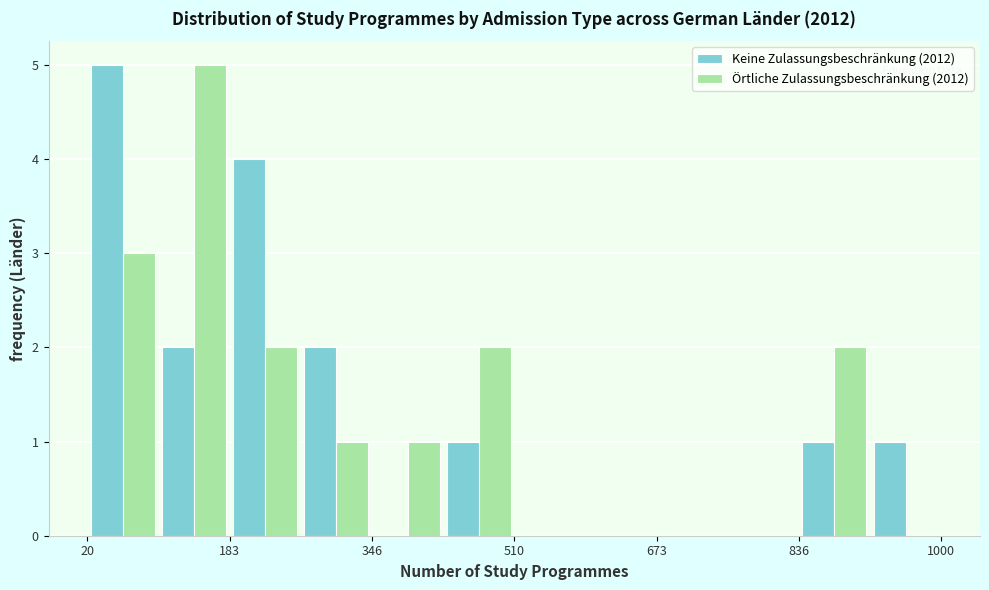

Reading left to right, list every range on the x-axis with the height of the bar of each series over it. Neither the bar edges nor the heights are printed on the chart, so give them approximately, as read against the axes.

20 to 100: Keine Zulassungsbeschränkung (2012)=5	Örtliche Zulassungsbeschränkung (2012)=3
100 to 180: Keine Zulassungsbeschränkung (2012)=2	Örtliche Zulassungsbeschränkung (2012)=5
180 to 260: Keine Zulassungsbeschränkung (2012)=4	Örtliche Zulassungsbeschränkung (2012)=2
260 to 340: Keine Zulassungsbeschränkung (2012)=2	Örtliche Zulassungsbeschränkung (2012)=1
340 to 420: Keine Zulassungsbeschränkung (2012)=0	Örtliche Zulassungsbeschränkung (2012)=1
420 to 520: Keine Zulassungsbeschränkung (2012)=1	Örtliche Zulassungsbeschränkung (2012)=2
520 to 600: Keine Zulassungsbeschränkung (2012)=0	Örtliche Zulassungsbeschränkung (2012)=0
600 to 680: Keine Zulassungsbeschränkung (2012)=0	Örtliche Zulassungsbeschränkung (2012)=0
680 to 760: Keine Zulassungsbeschränkung (2012)=0	Örtliche Zulassungsbeschränkung (2012)=0
760 to 840: Keine Zulassungsbeschränkung (2012)=0	Örtliche Zulassungsbeschränkung (2012)=0
840 to 920: Keine Zulassungsbeschränkung (2012)=1	Örtliche Zulassungsbeschränkung (2012)=2
920 to 1000: Keine Zulassungsbeschränkung (2012)=1	Örtliche Zulassungsbeschränkung (2012)=0